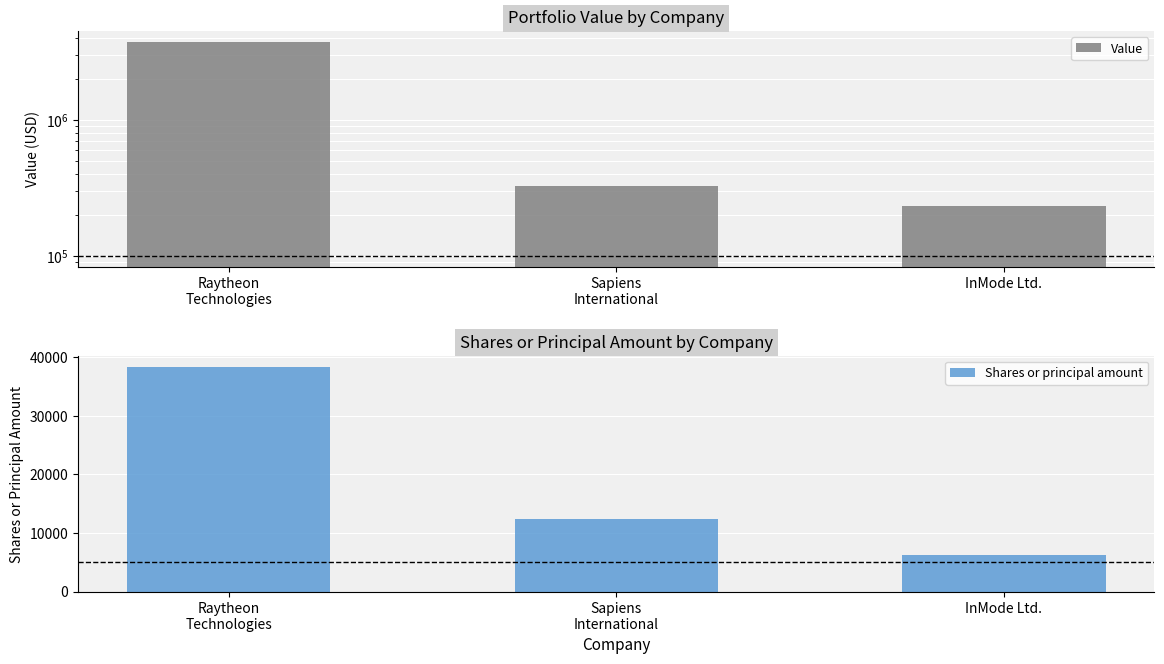

Which series has the largest range (max minus min)?

Value